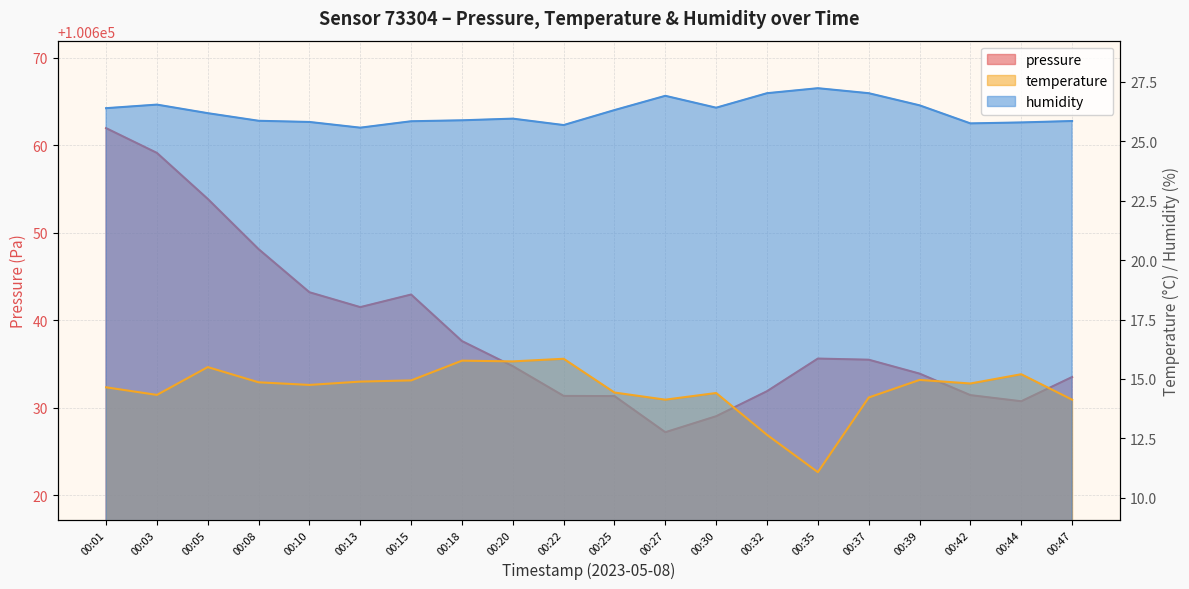

What is the difference between the maximum and minimum values in the humidity series?

1.7